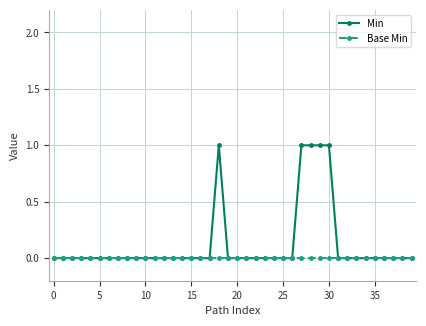

Count the number of data series in this chart.

2